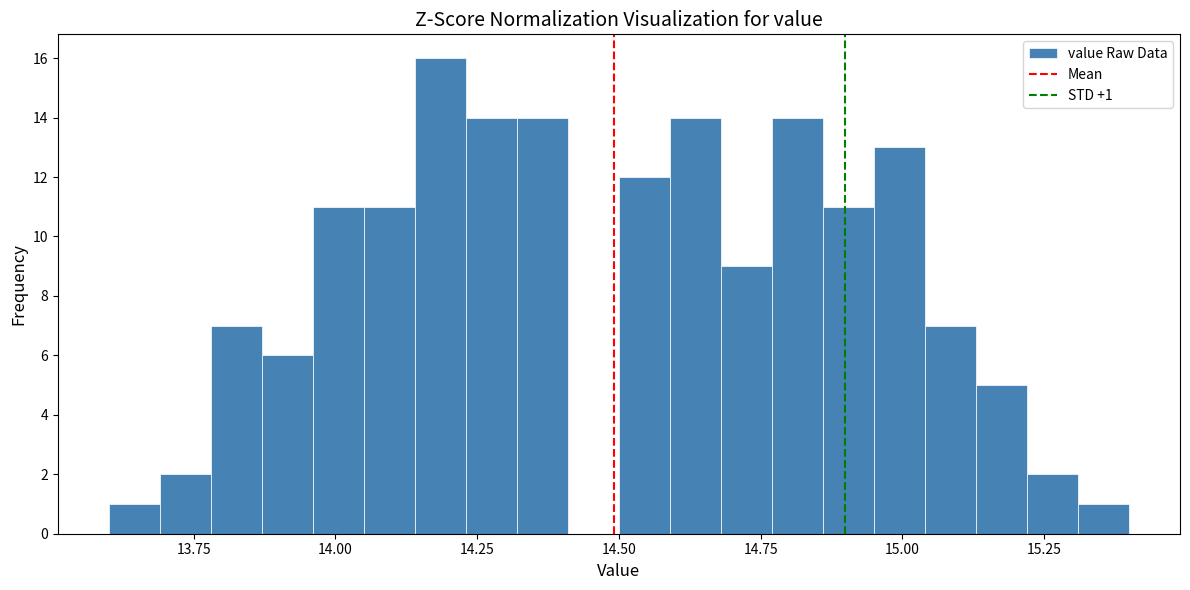

Around what value on the x-axis is the tallest bar? Give the approximate position of its centre, as read against the axis.

14.20